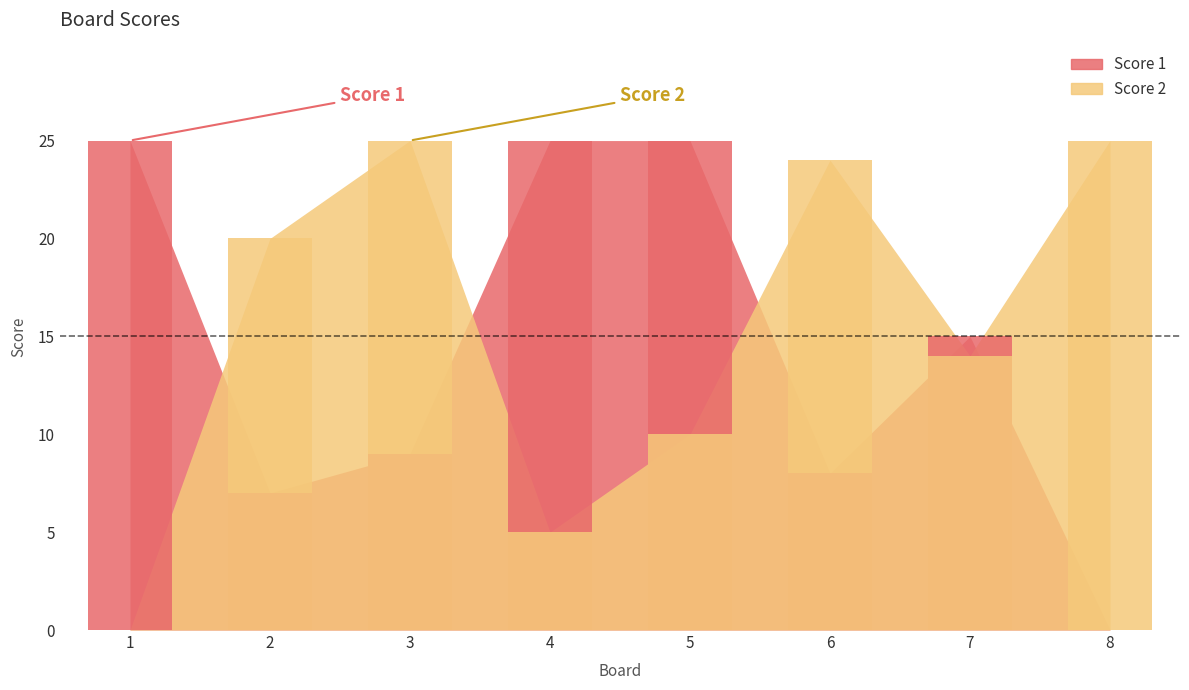

Reading left to right, extract all data points from this chart.

Score 1: 25	7	9	25	25	8	15	0
Score 2: 0	20	25	5	10	24	14	25